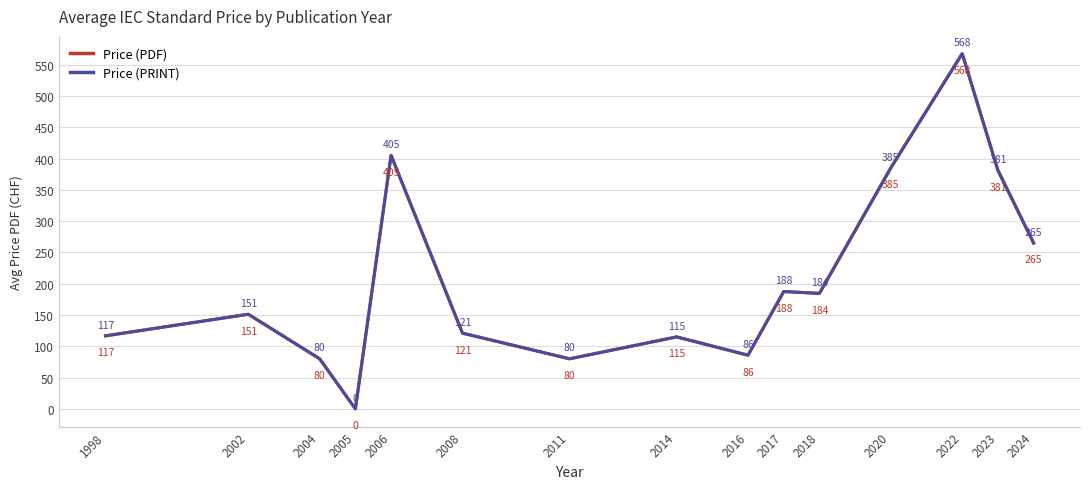

Reading left to right, transcribe all the data shown in this chart.

Price (PDF): 1998=116.7	2002=151.2	2004=80.0	2005=0.0	2006=405.0	2008=121.0	2011=80.0	2014=115.0	2016=85.8	2017=187.5	2018=184.5	2020=385.0	2022=567.5	2023=381.2	2024=265.0
Price (PRINT): 1998=116.7	2002=151.2	2004=80.0	2005=0.0	2006=405.0	2008=121.0	2011=80.0	2014=115.0	2016=85.8	2017=187.5	2018=184.5	2020=385.0	2022=567.5	2023=381.2	2024=265.0